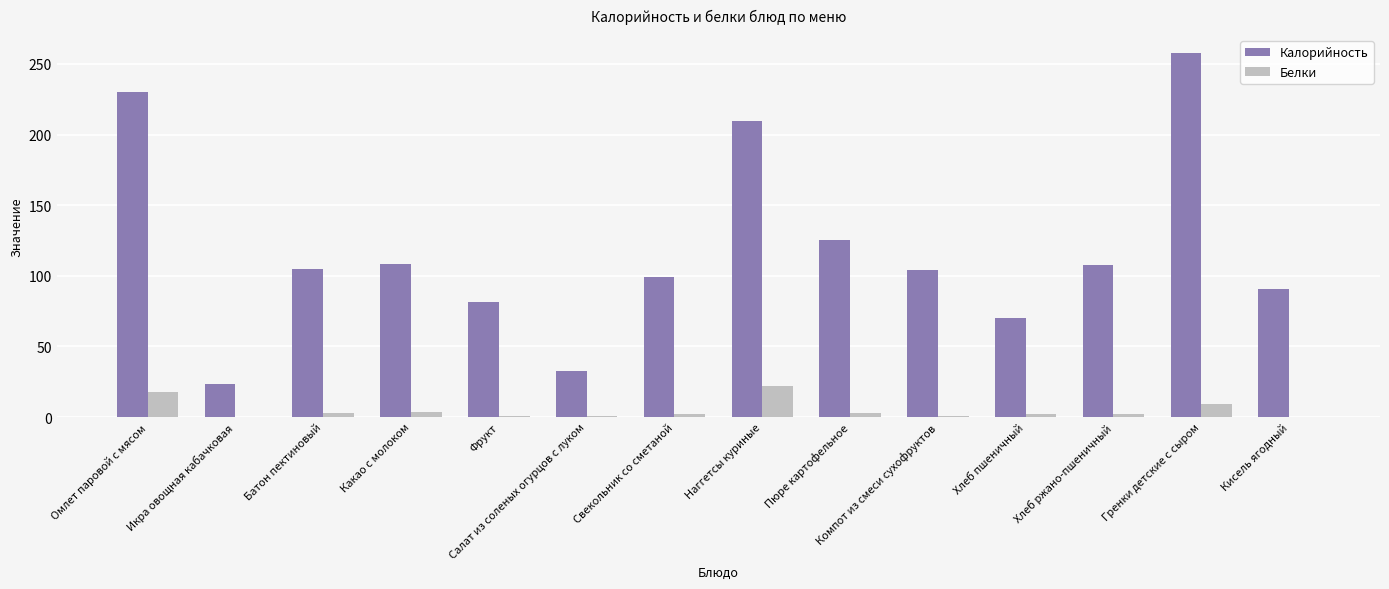

How many series are shown in this chart?

2